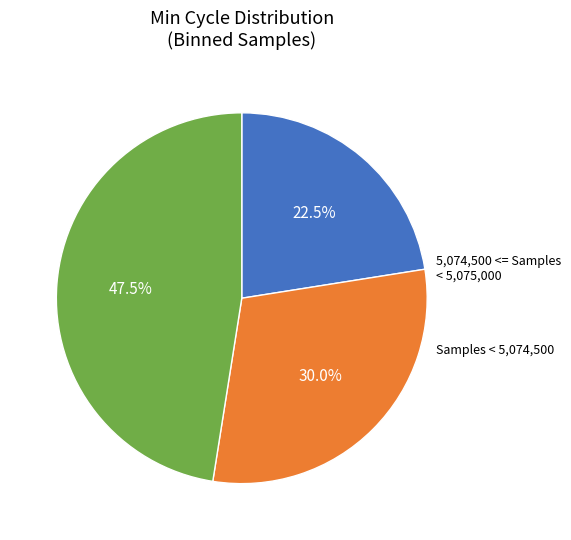

Is there a majority slice in this chart?

No